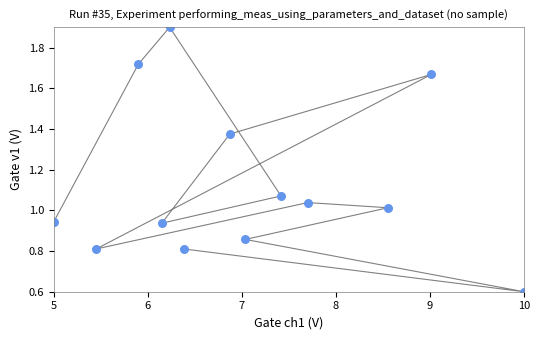

What is the range of X values (max minus min)?

5.0